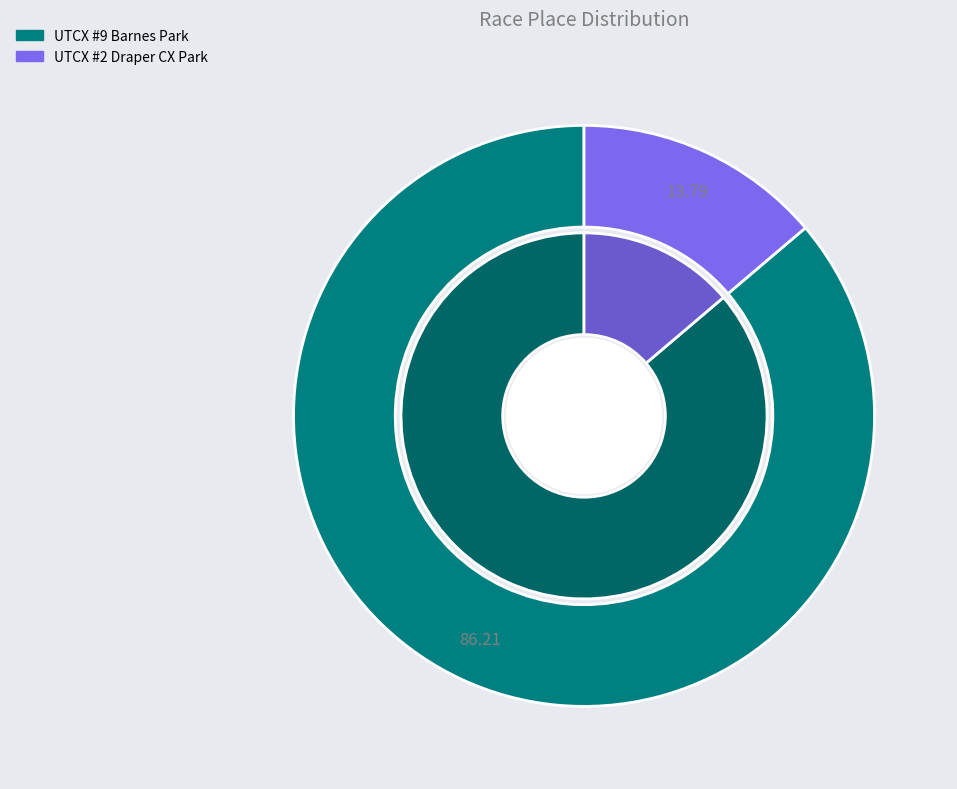

Combined, what portion of the pie is UTCX #2 Draper CX Park and UTCX #9 Barnes Park?

100.0%